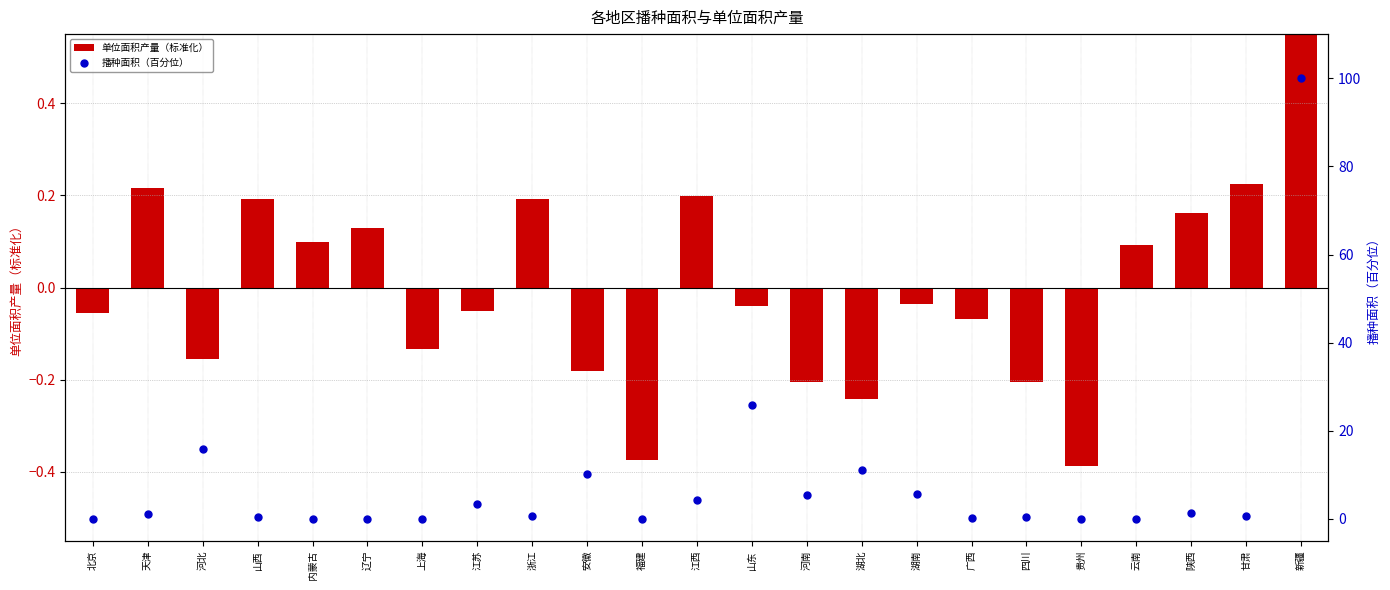

Which series has the largest total across all categories?

播种面积（百分位）